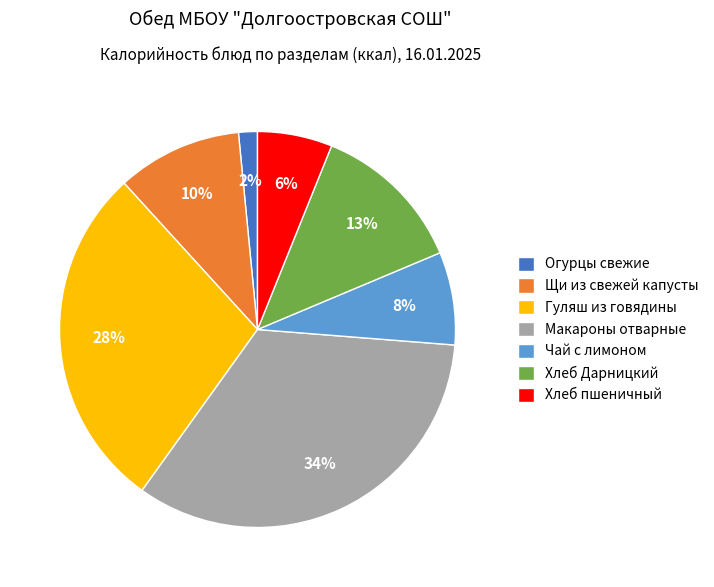

Which category has the smallest portion of the pie?

Огурцы свежие